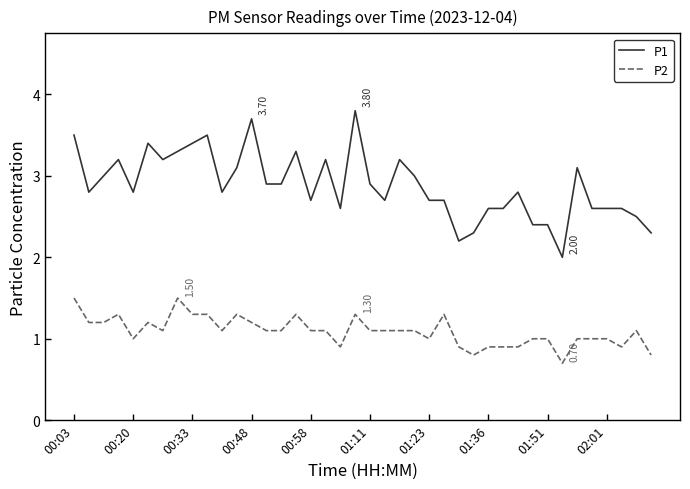

List the series in order of their peak value, highest first.

P1, P2